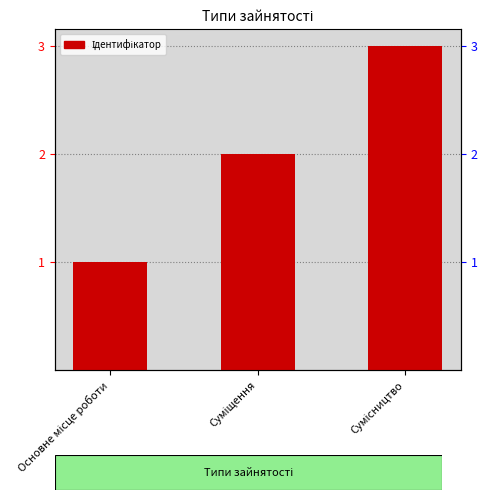

How many values are below 2?

1